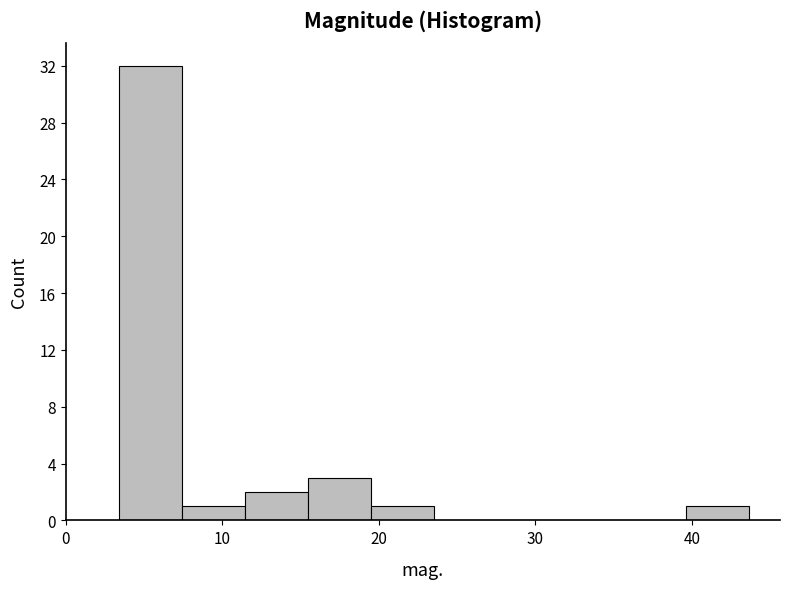

Reading left to right, transcribe this chart: for each bar, give the range it covers on the x-axis and its height. Neither the bar edges nor the heights are printed on the chart, so give them approximately, as read against the axes.

3 to 7: 32
7 to 11: 1
11 to 15: 2
15 to 19: 3
19 to 24: 1
24 to 28: 0
28 to 32: 0
32 to 36: 0
36 to 40: 0
40 to 44: 1